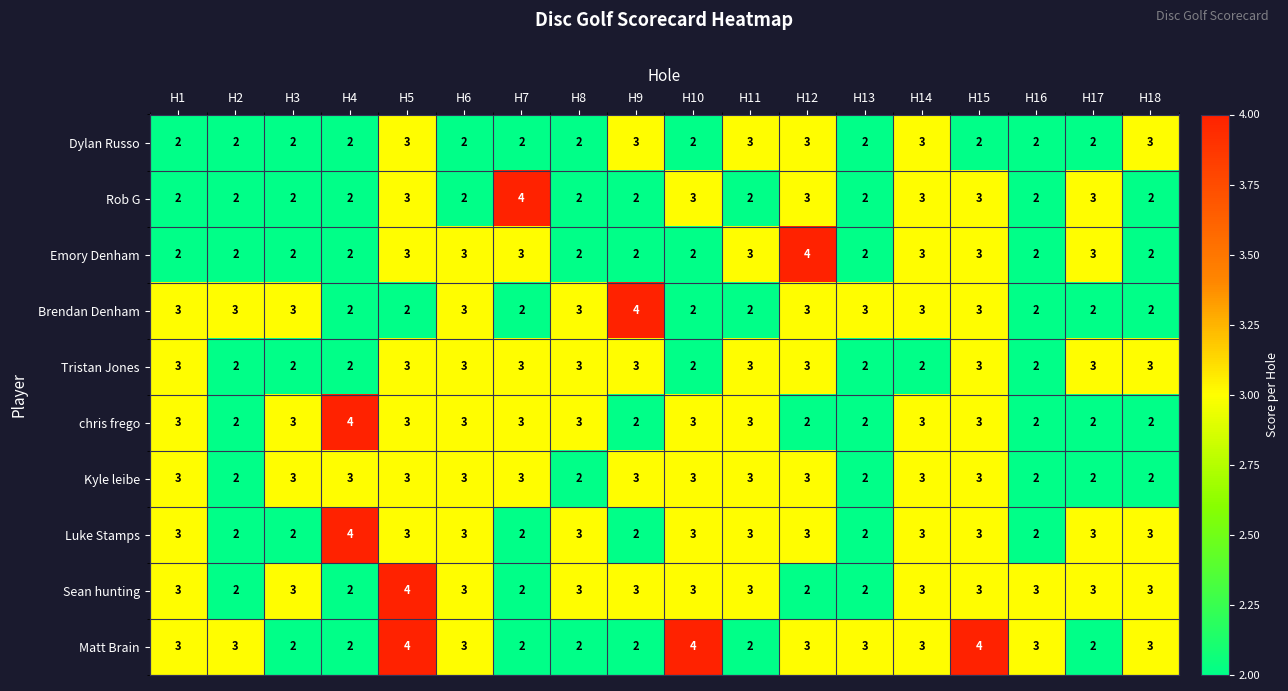

What is the maximum value shown in the chart?

4